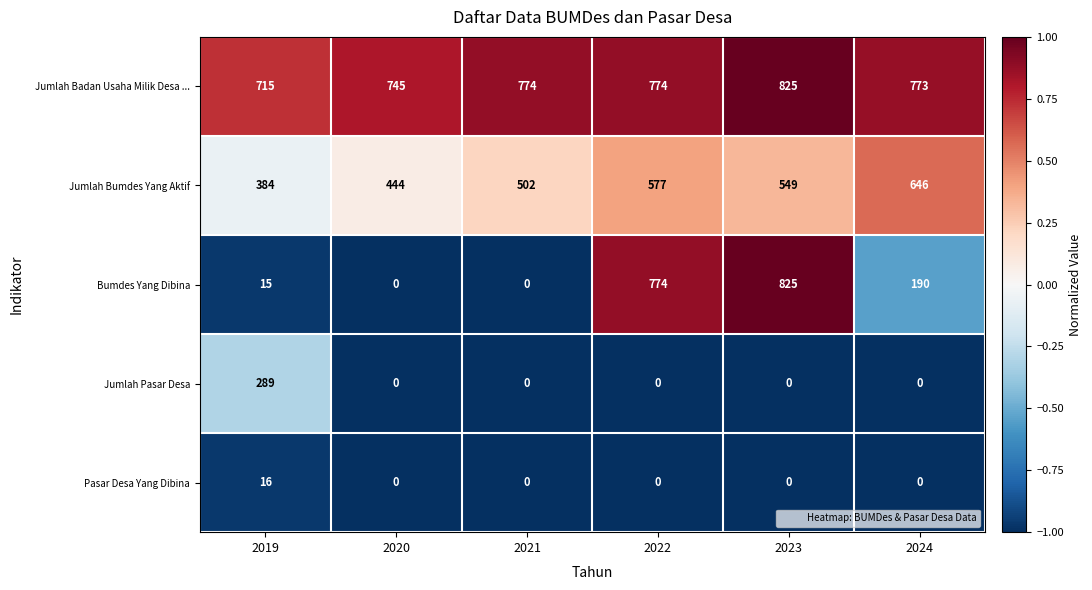

Read the Jumlah Bumdes Yang Aktif value at 2022, to the nearest 5.

575